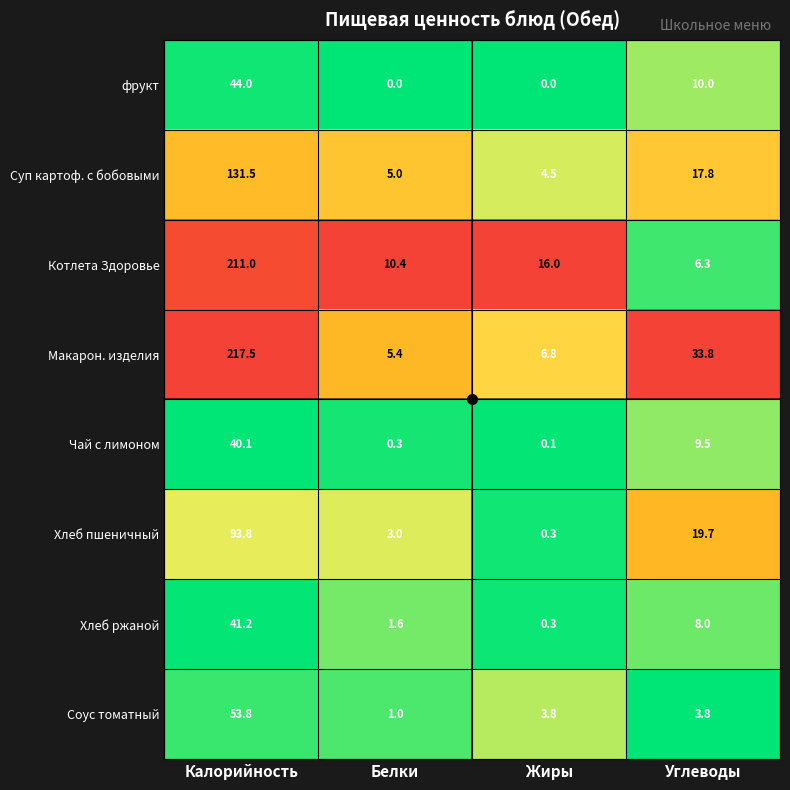

How many data points does each series have?

4